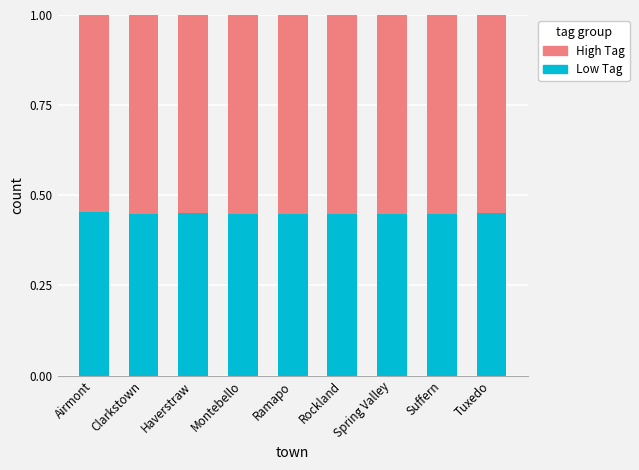

What is the sum of all Low Tag values?

4.0